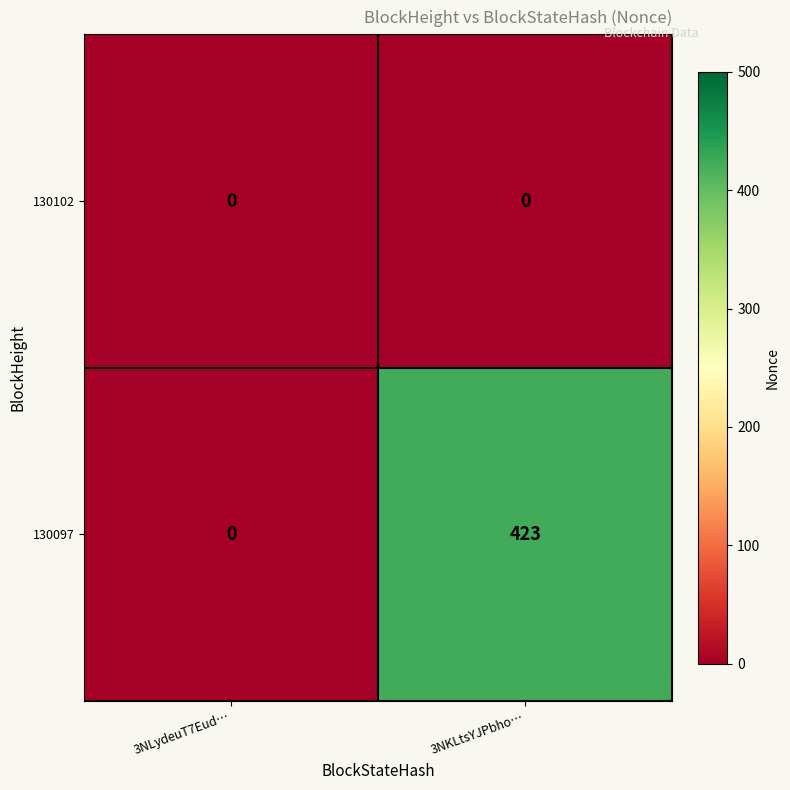

Is the value of 130102 at 3NKLtsYJPbho… greater than the value of 130097 at 3NKLtsYJPbho…?

No